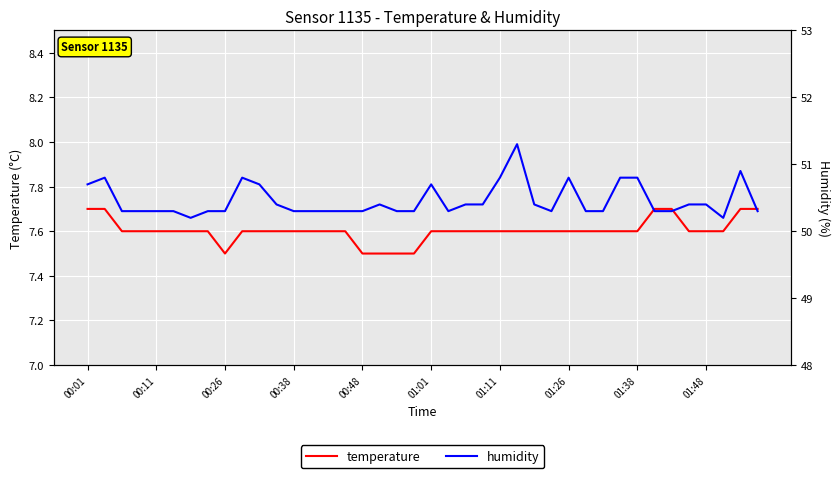

True or false: humidity and temperature intersect in this chart.

False